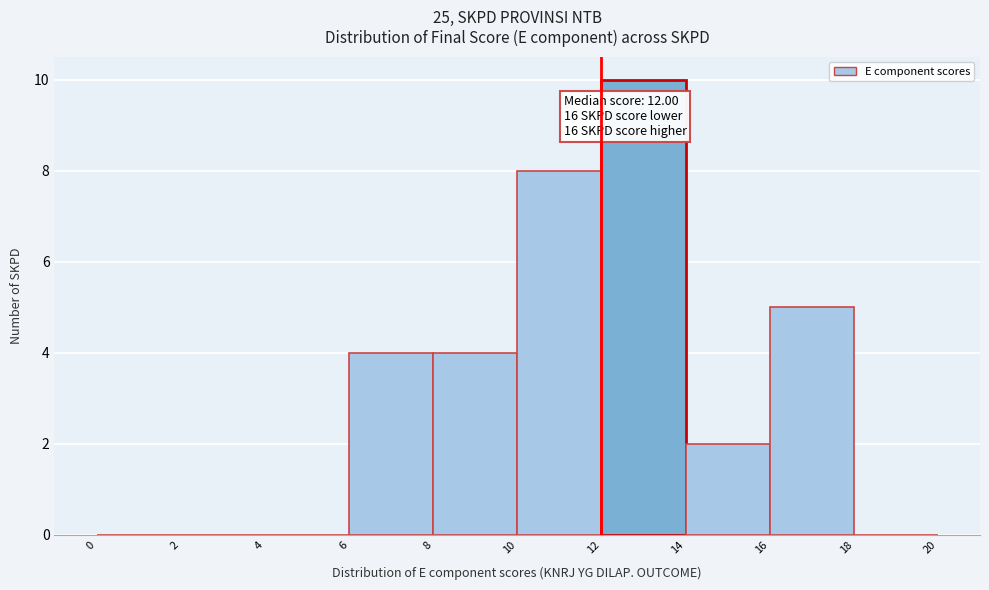

Which range on the x-axis has the tallest bar?

12 to 14